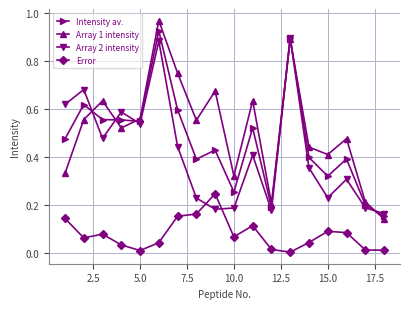

True or false: Array 1 intensity has more than 2 points higher than both neighbors.

True